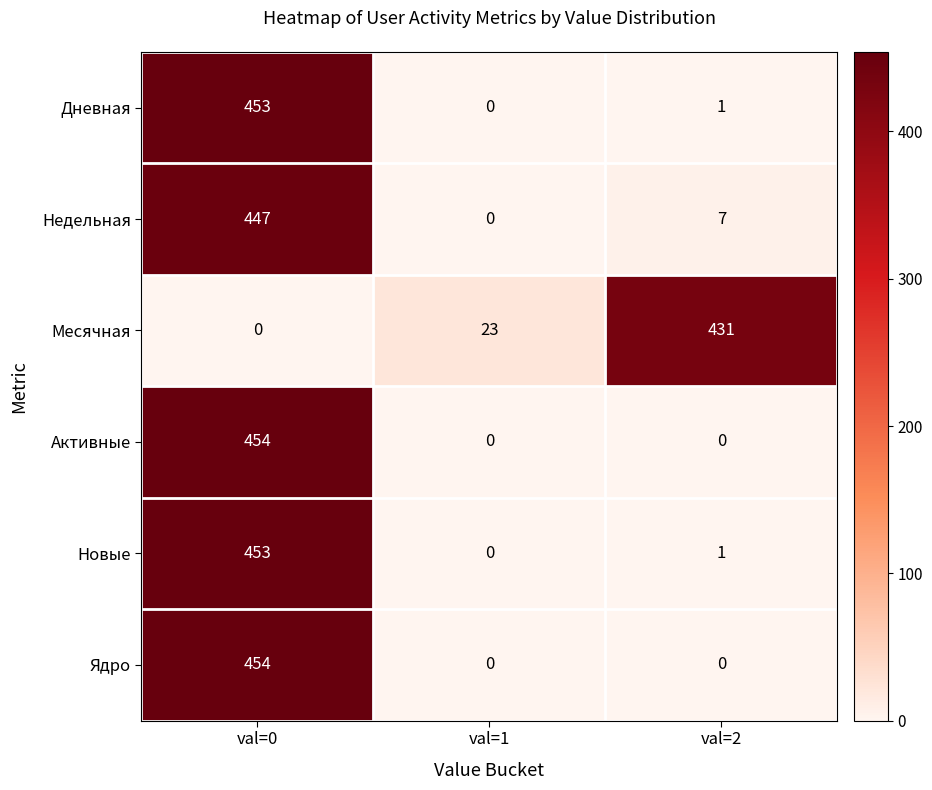

What is the spread (max minus min) of values at val=0?

454